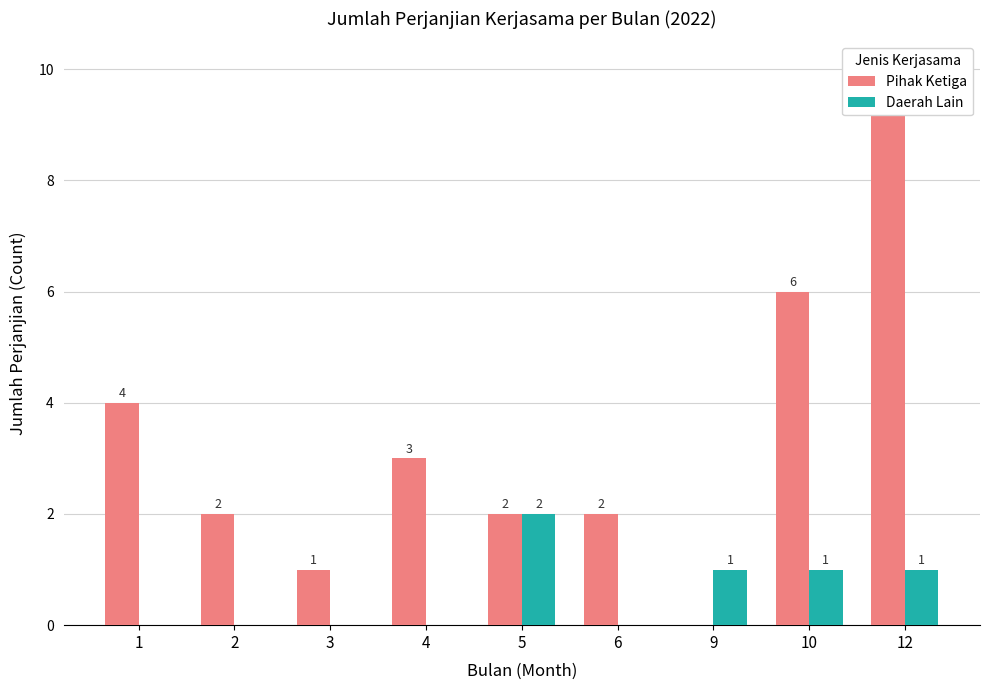

List the labels in order of Pihak Ketiga value, smallest first.

9, 3, 2, 5, 6, 4, 1, 10, 12